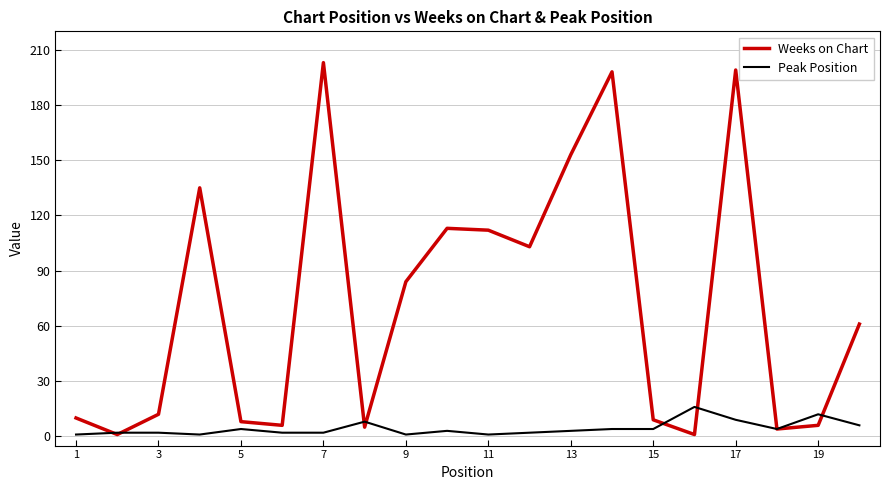

Rank the series by their maximum value, from highest to lowest.

Weeks on Chart, Peak Position